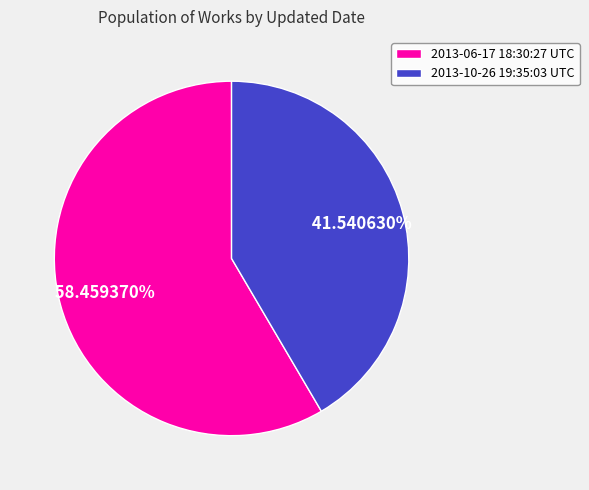

To the nearest percent, what is the average slice percentage?

50%